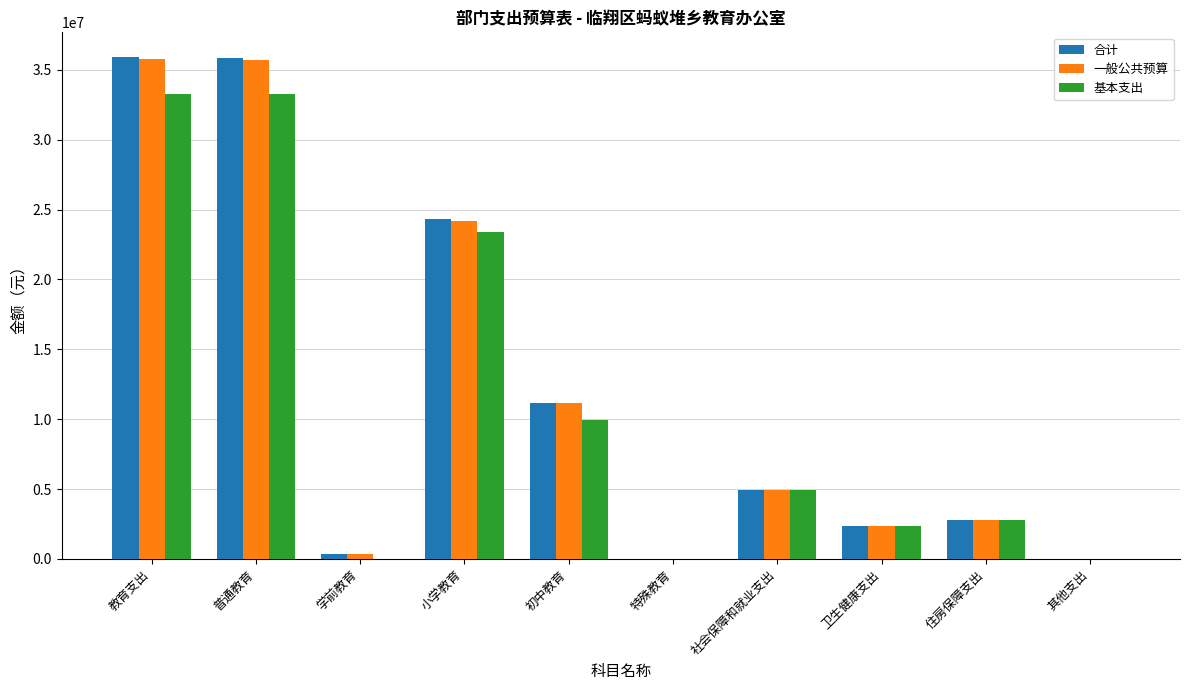

The 合计 series shows 14891855.0 at 教育支出. True or false?

False